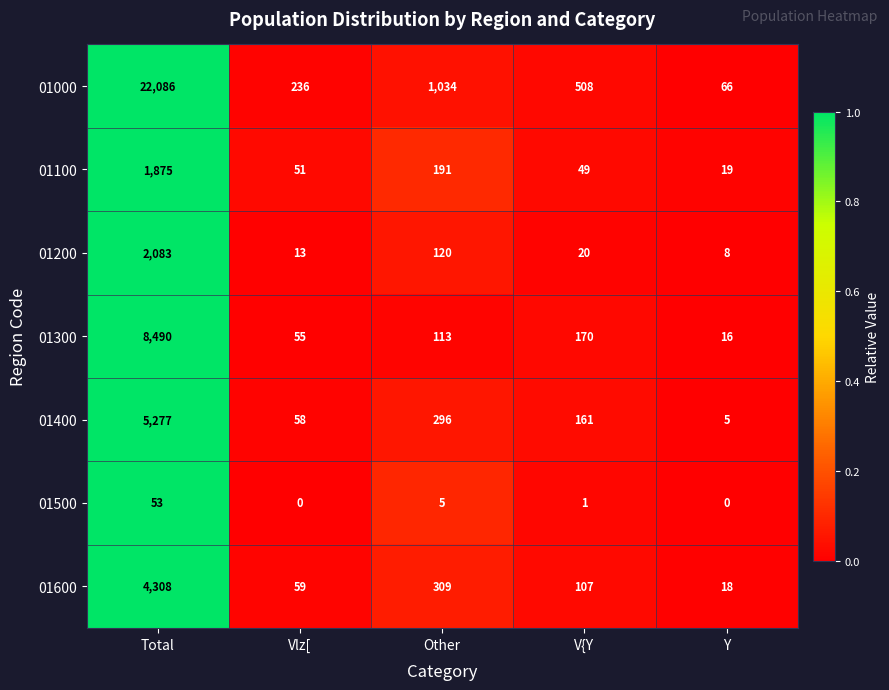

How many distinct data groups are displayed?

7